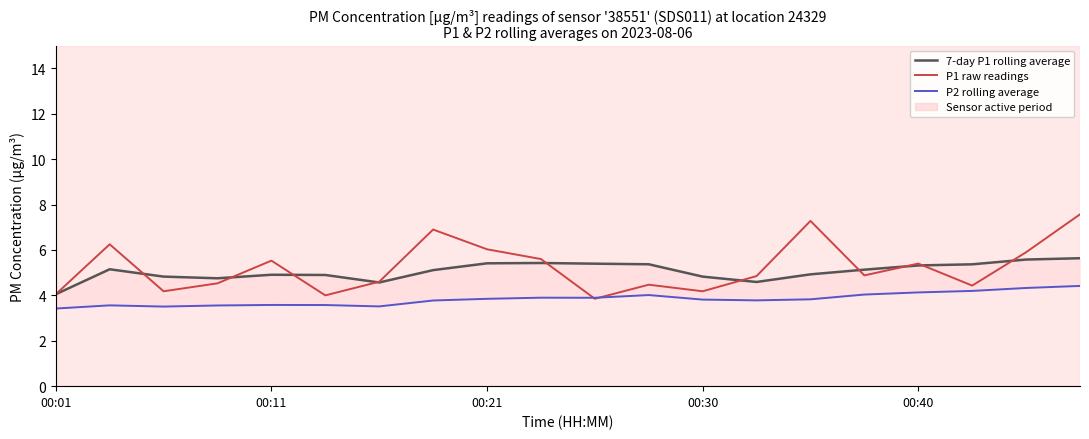

Which series has the largest total across all categories?

P1 raw readings